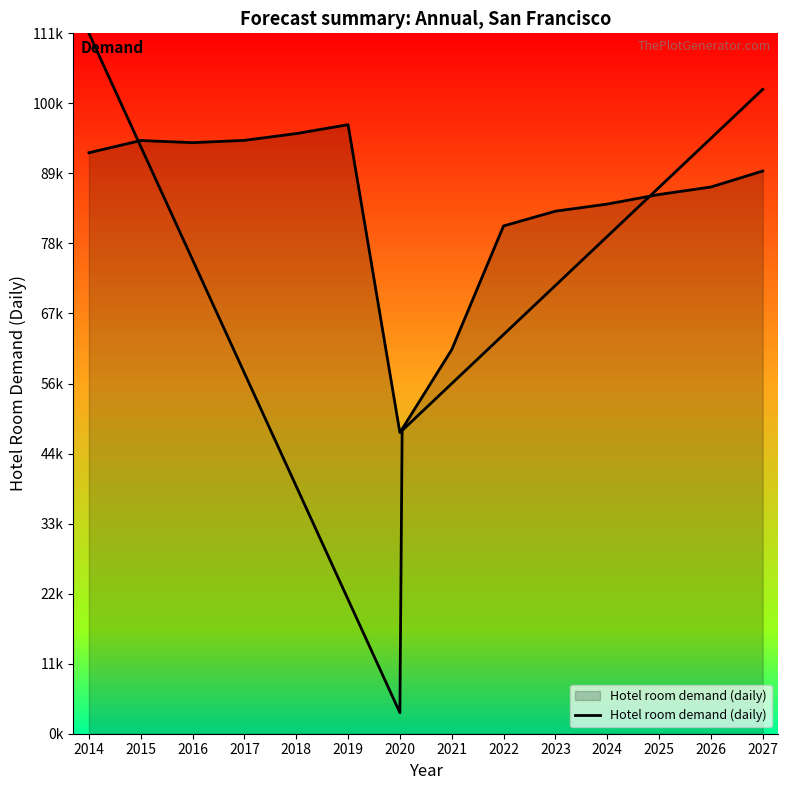

True or false: there are more than 1 points higher than both neighbors.

True